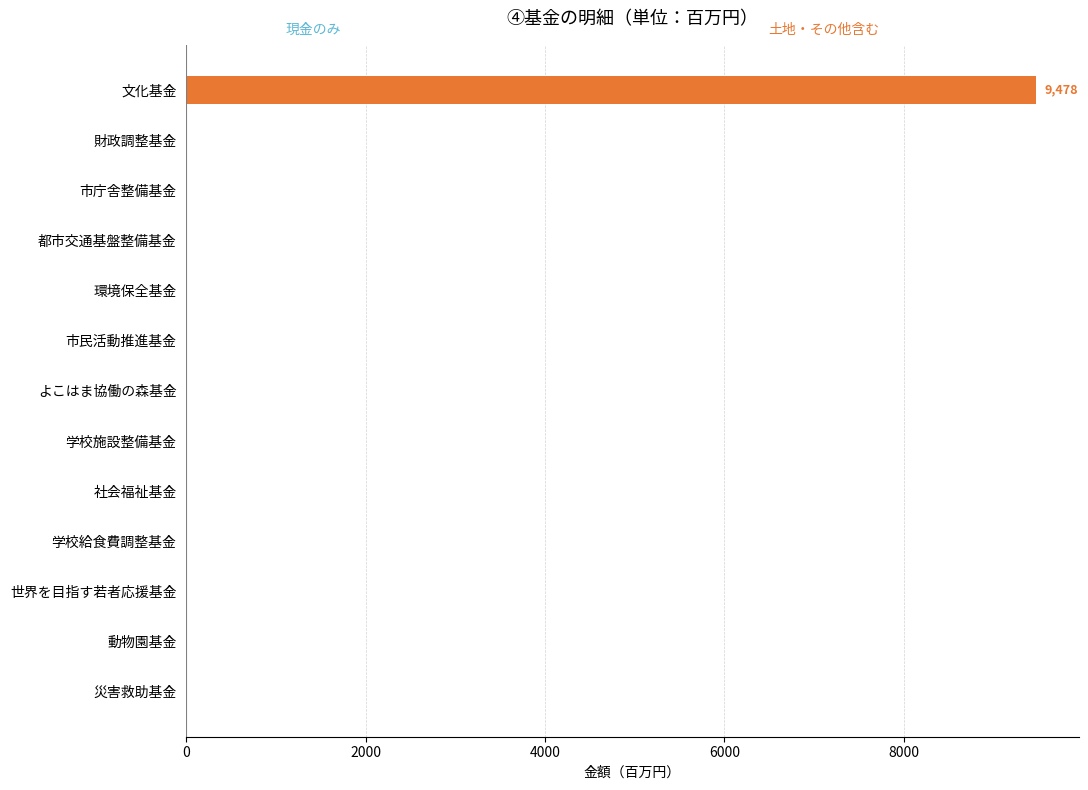

Does the chart contain stacked bars?

No